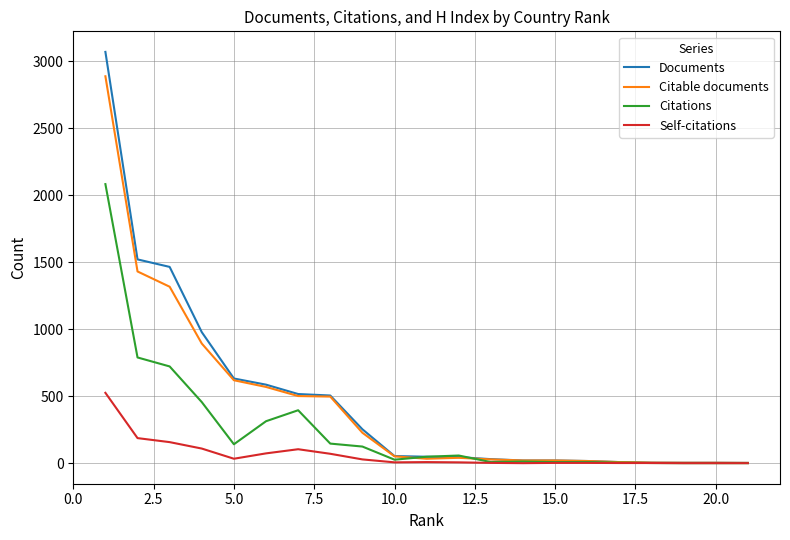

What is the sum of all Self-citations values?

1314